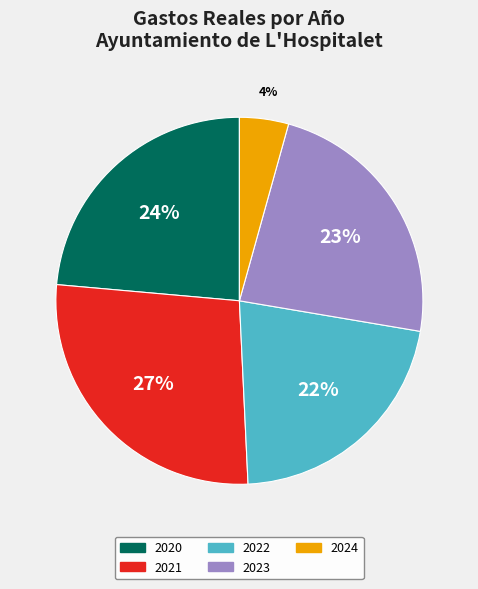

Does any single category account for the majority?

No